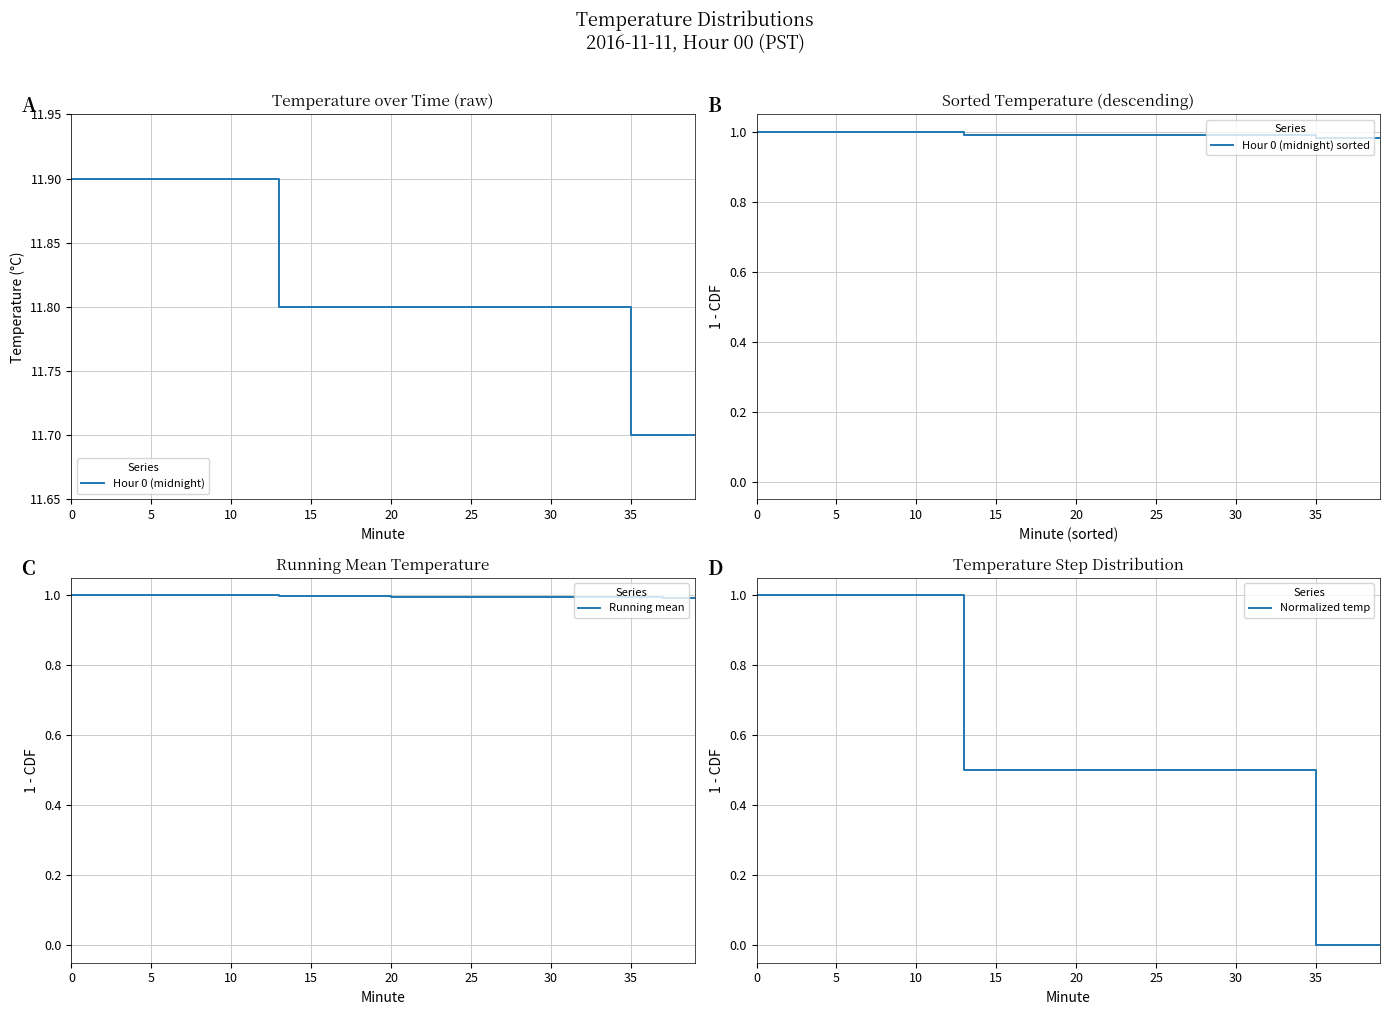

What is the lowest value of the Hour 0 (midnight) series?

11.7